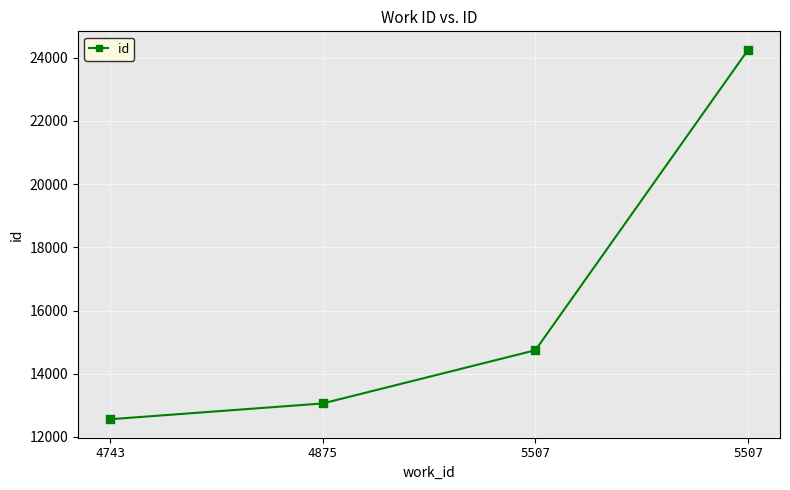

Approximately how many times larger is the value at 4743 compared to 5507?

0.5